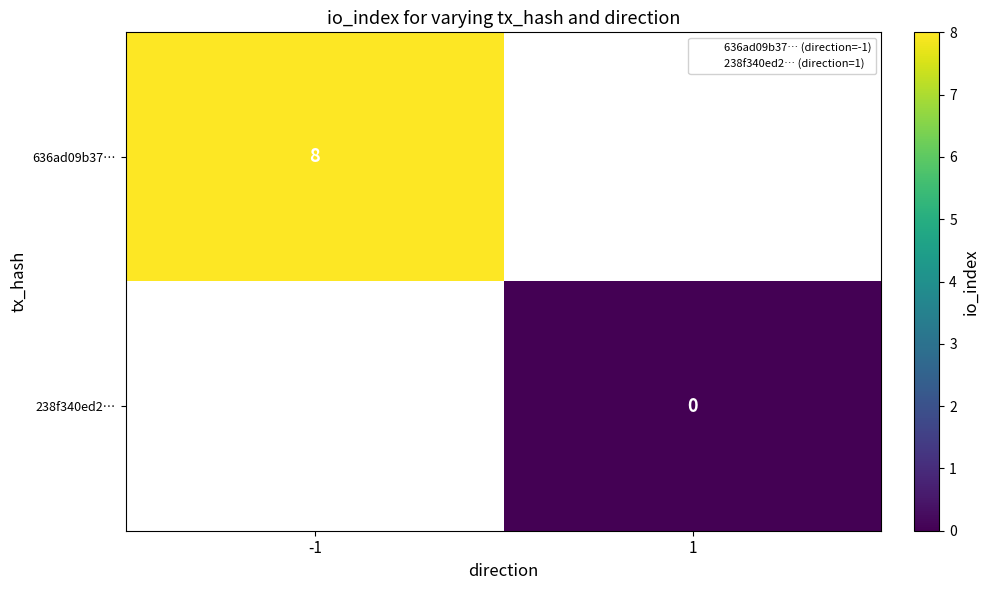

List the labels in order of 636ad09b37… value, smallest first.

-1, 1